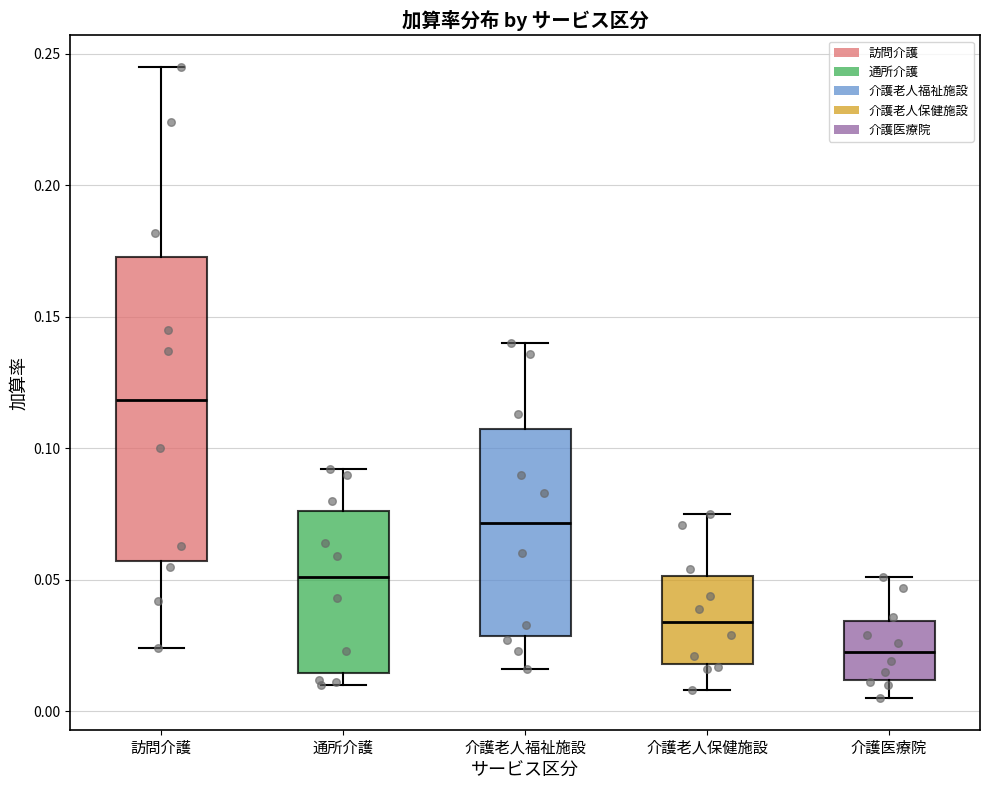

Reading left to right, transcribe this box plot: for each box, give where its median line is, the range the box spans, and where its two whiskers end, as read against the y-axis. The values are not printed on the chart, so give them approximately, as read against the axis.

訪問介護: median 0.120, box 0.055 to 0.175, whiskers 0.025 to 0.245
通所介護: median 0.050, box 0.015 to 0.075, whiskers 0.010 to 0.090
介護老人福祉施設: median 0.070, box 0.030 to 0.105, whiskers 0.015 to 0.140
介護老人保健施設: median 0.035, box 0.020 to 0.050, whiskers 0.010 to 0.075
介護医療院: median 0.025, box 0.010 to 0.035, whiskers 0.005 to 0.050